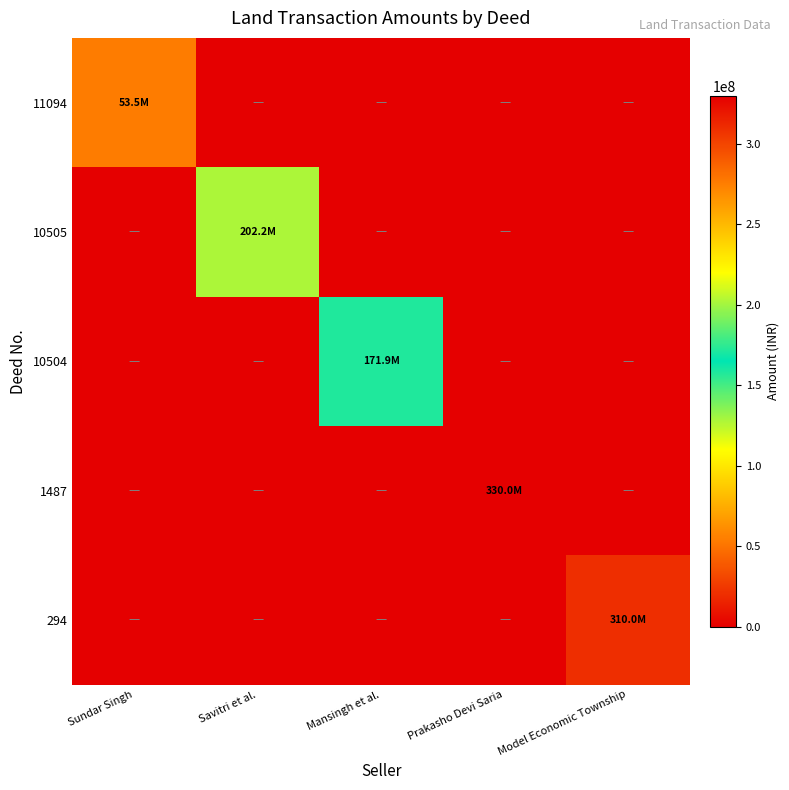

Rank the series at Model Economic Township from highest to lowest value.

294, 11094, 10505, 10504, 1487